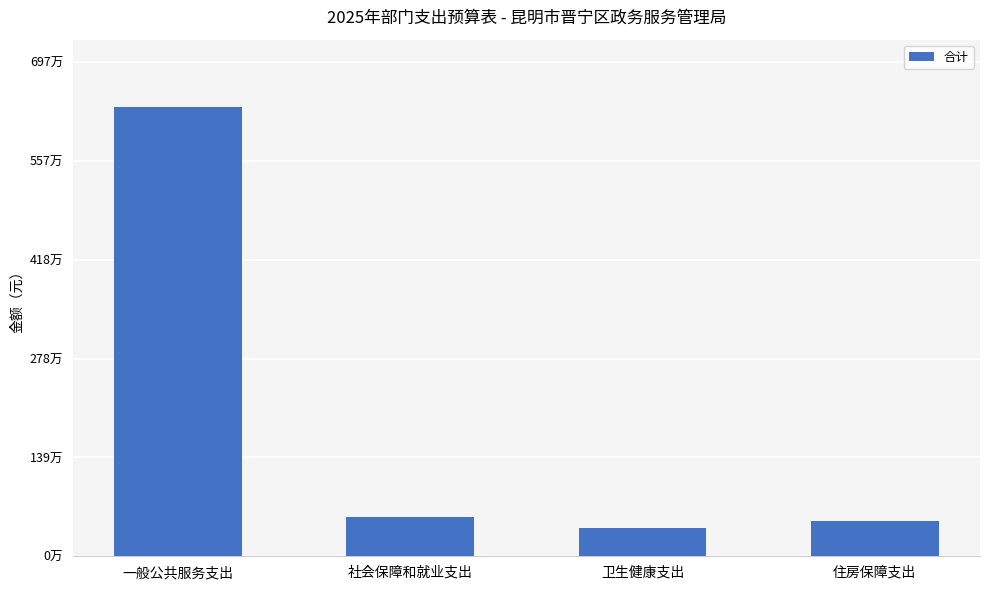

Are the bars horizontal?

No